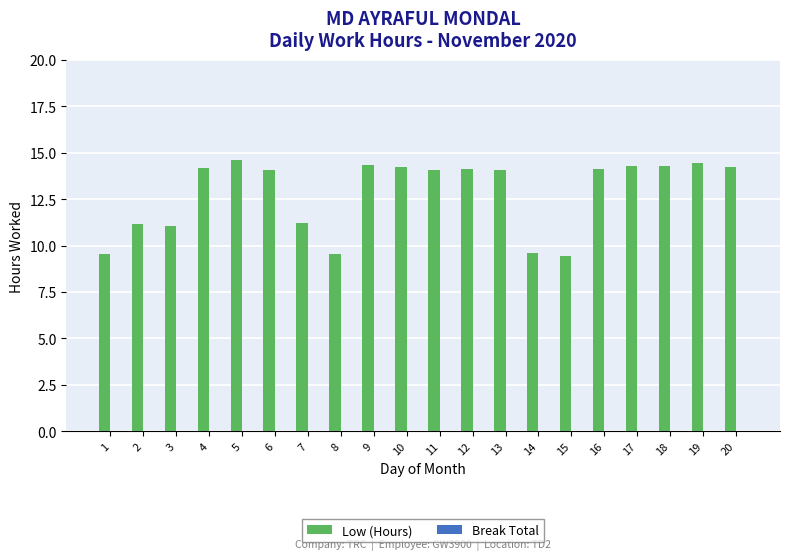

What is the maximum value shown in the chart?

14.6